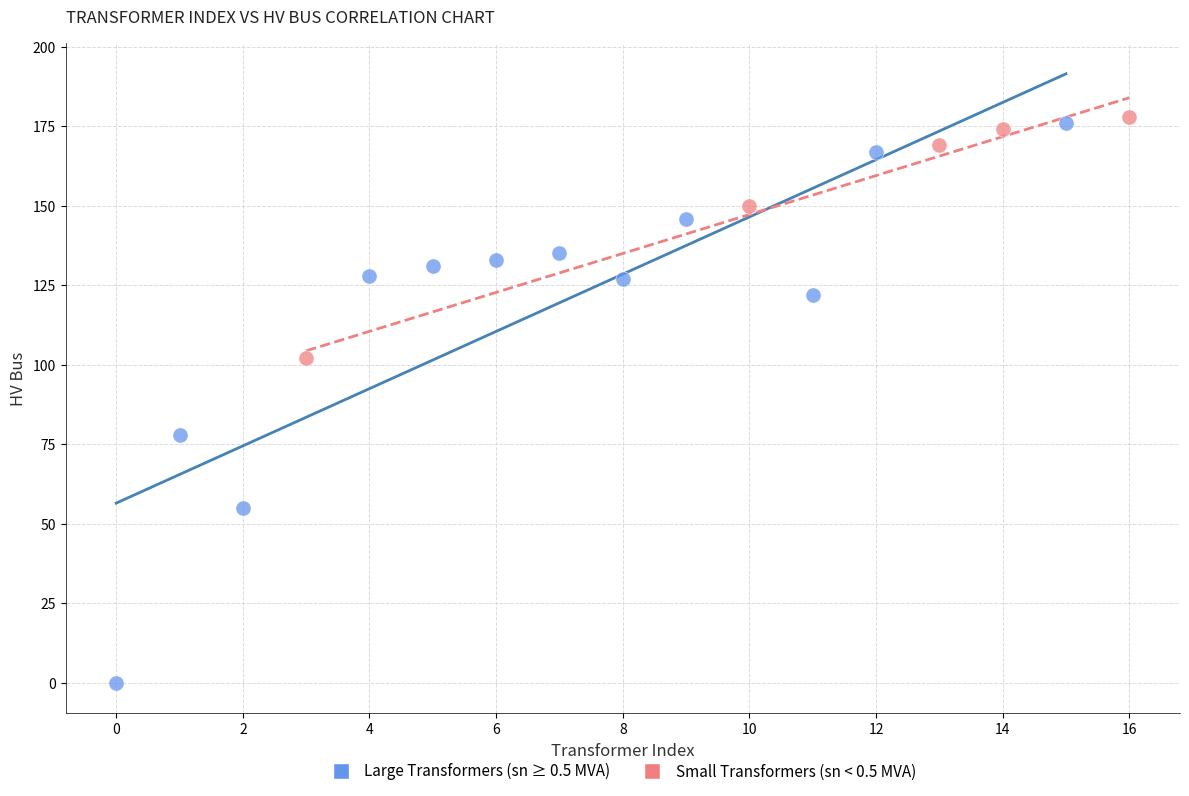

What are all the series names shown in the legend?

Large Transformers (sn ≥ 0.5 MVA), Small Transformers (sn < 0.5 MVA)